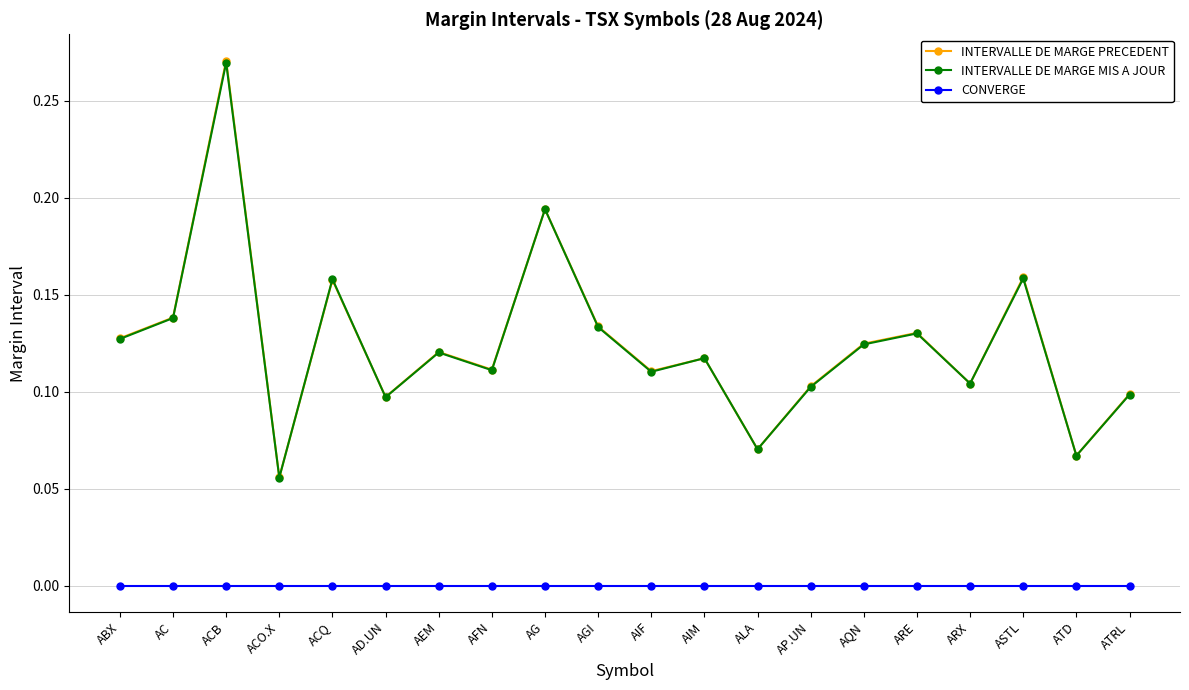

Where is the first local minimum for INTERVALLE DE MARGE MIS A JOUR?

ACO.X